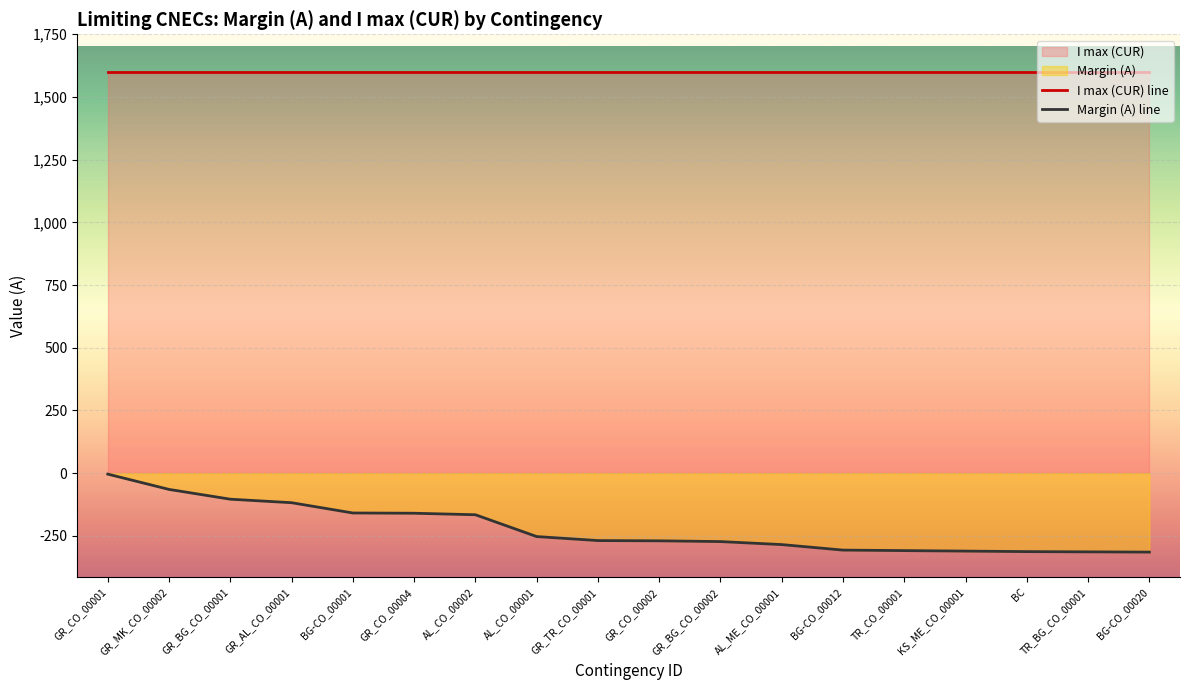

Reading left to right, transcribe all the data shown in this chart.

I max (CUR) line: 1600	1600	1600	1600	1600	1600	1600	1600	1600	1600	1600	1600	1600	1600	1600	1600	1600	1600
Margin (A) line: -4	-65	-104	-118	-159	-160	-166	-253	-269	-270	-273	-285	-307	-309	-311	-313	-314	-315